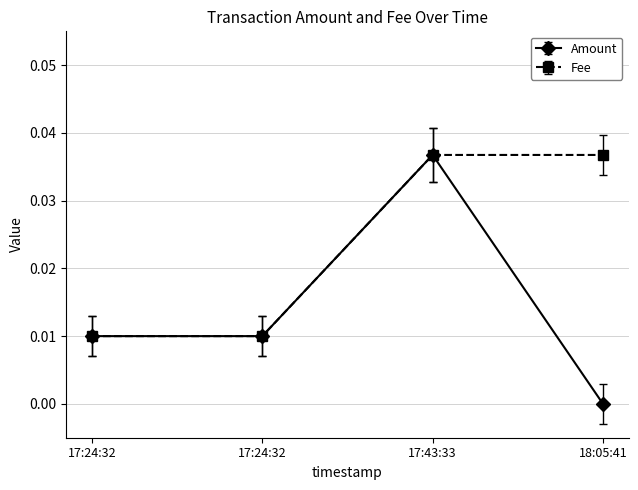

Which series has the largest total across all categories?

Fee